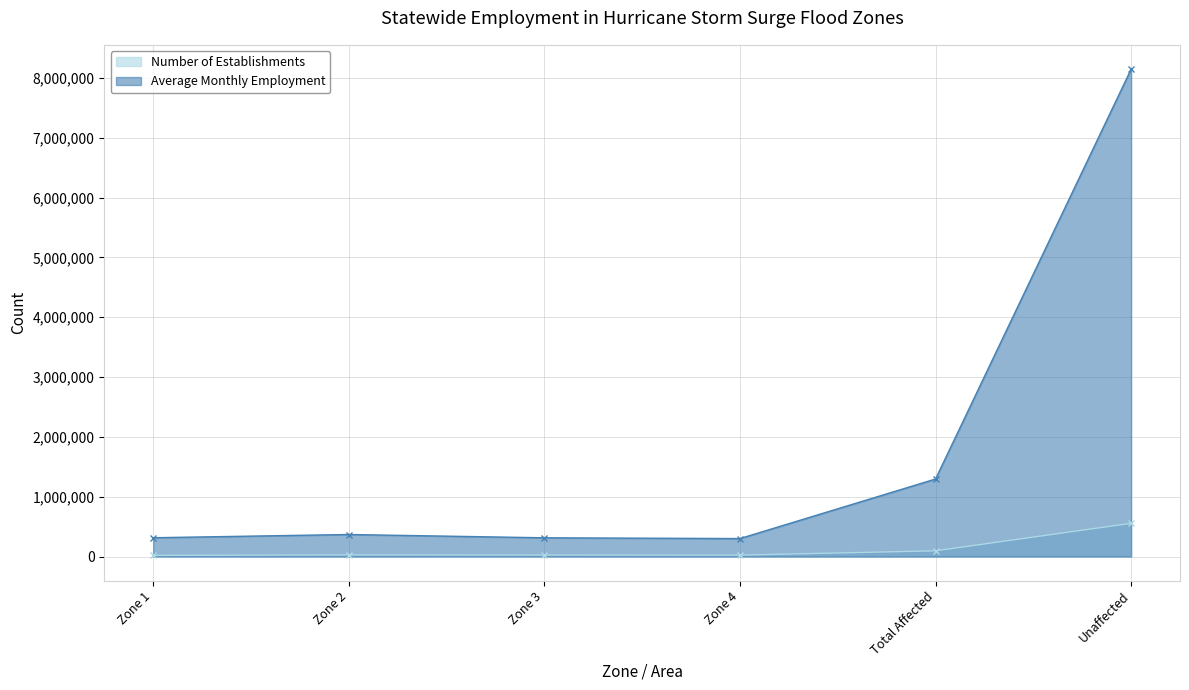

What is the sum of the Number of Establishments values at Zone 4 and Zone 2?

51461